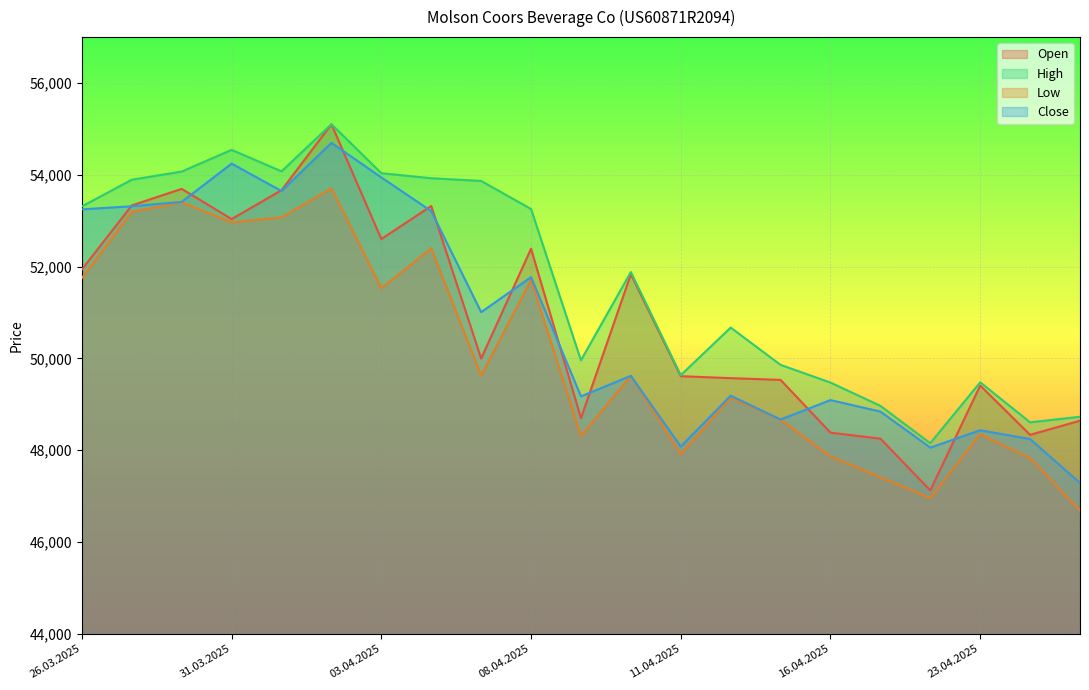

What is the difference between the highest and lowest values at 03.04.2025?

2506